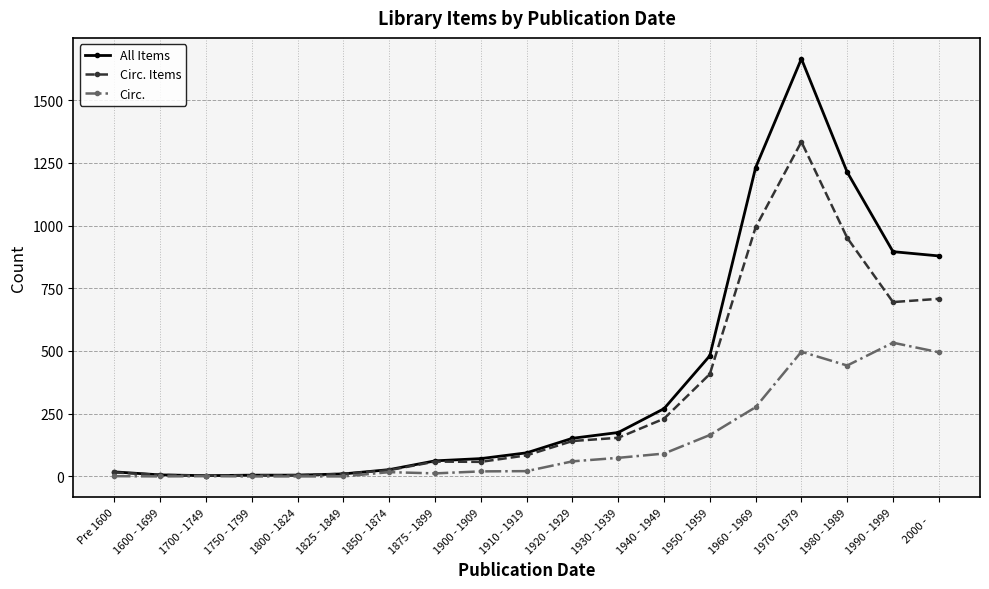

What is the approximate value of All Items at 1970 - 1979?

1665